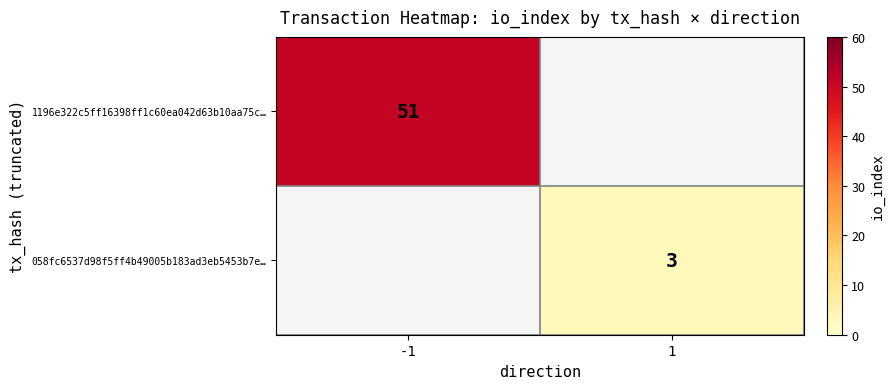

The 1196e322c5ff16398ff1c60ea042d63b10aa75c… series shows 17.5 at -1. True or false?

False